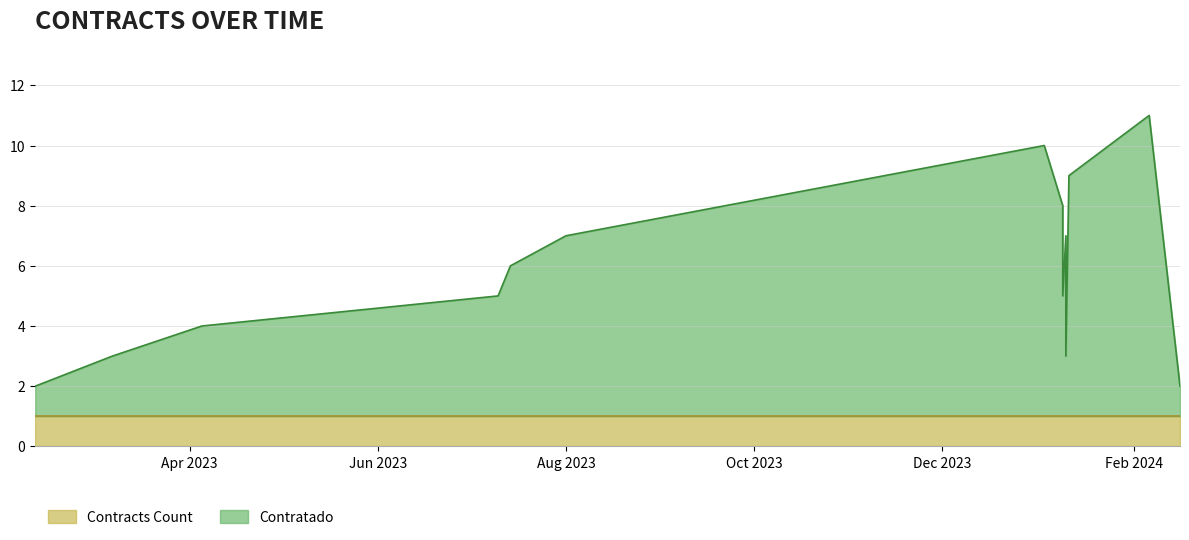

Which category has the highest value across all series?

2024-02-06